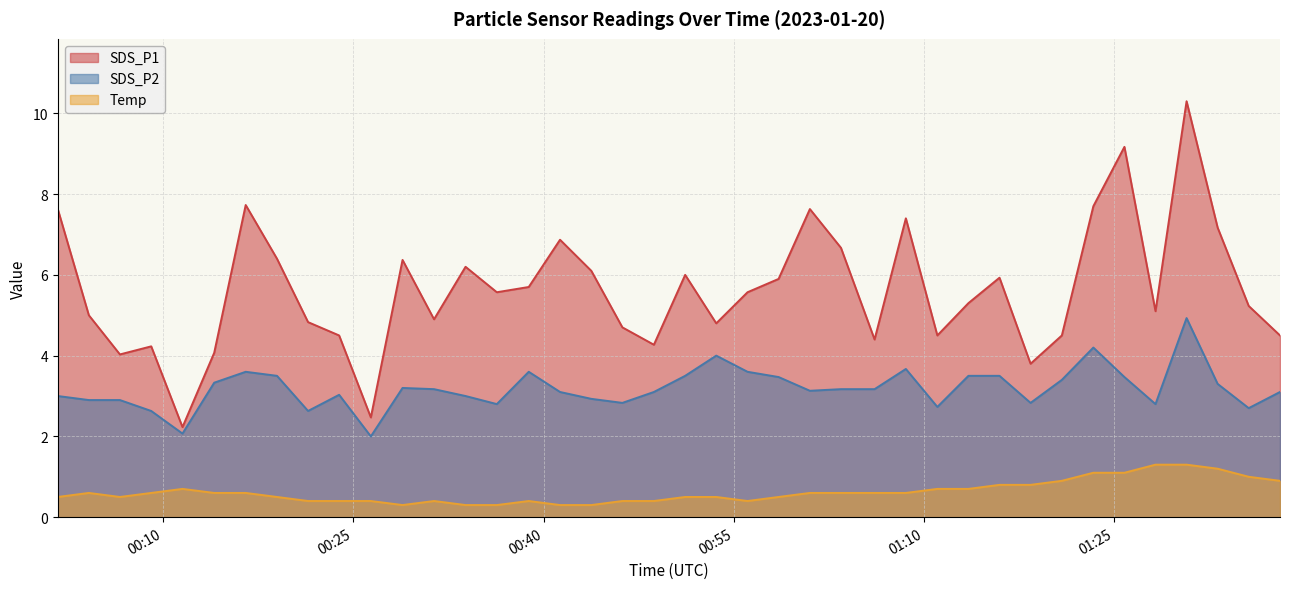

What is the smallest value displayed?

0.3